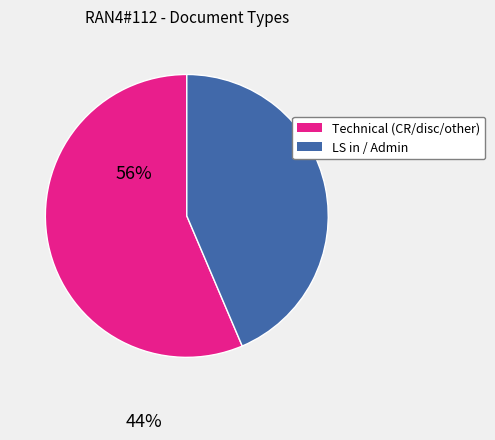

Does any single category account for the majority?

Yes